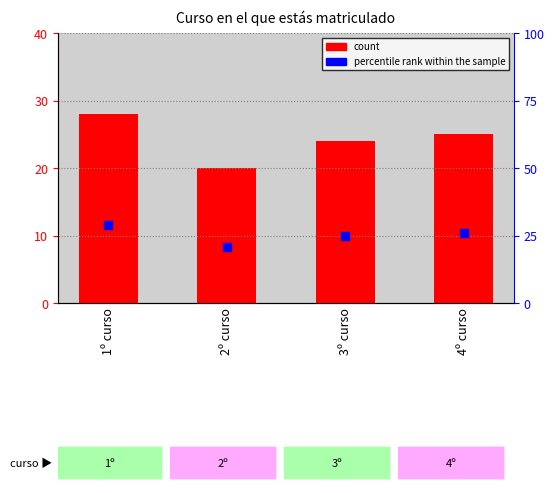

At which category is the sum across all series the highest?

1º curso